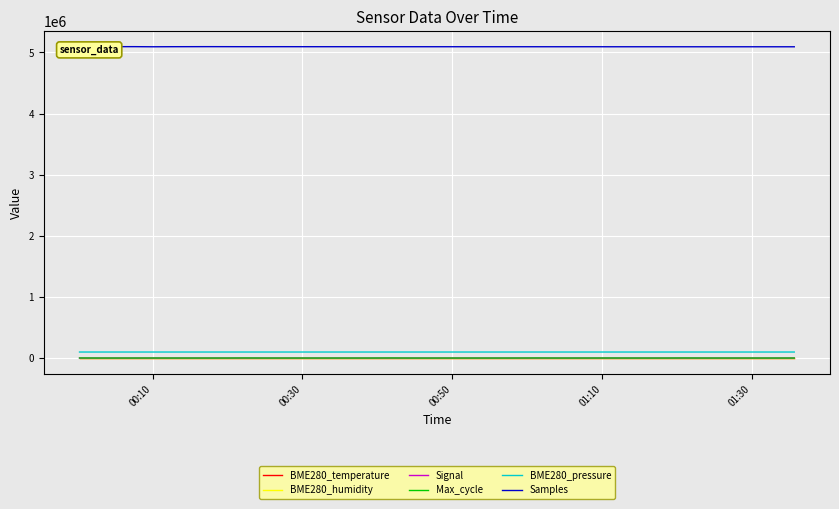

What is the difference between the maximum and minimum values in the BME280_pressure series?

40.2